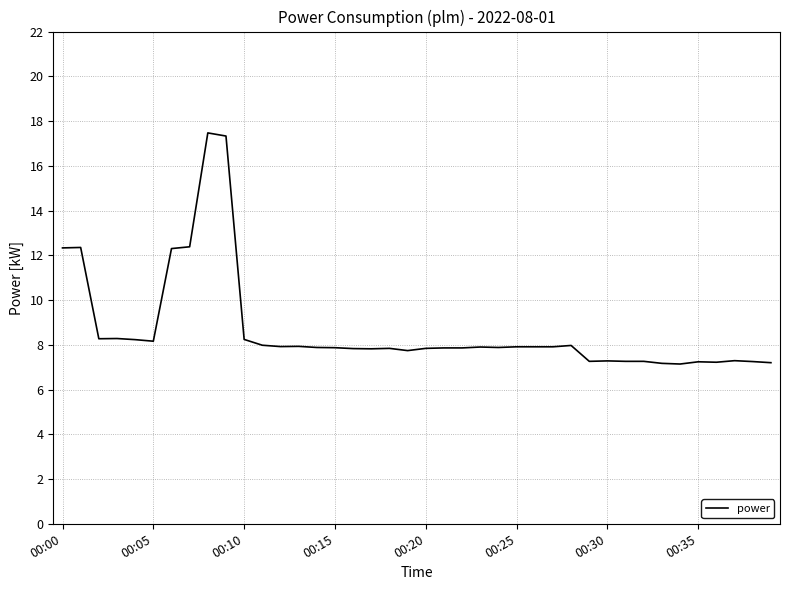

What is the minimum value shown in the chart?

7.1